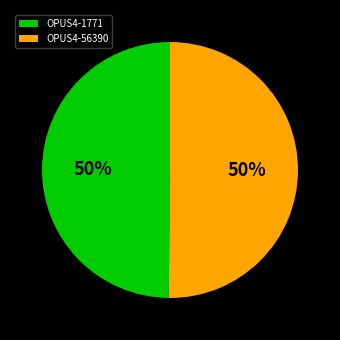

Is the sum of OPUS4-56390 and OPUS4-1771 greater than half?

Yes